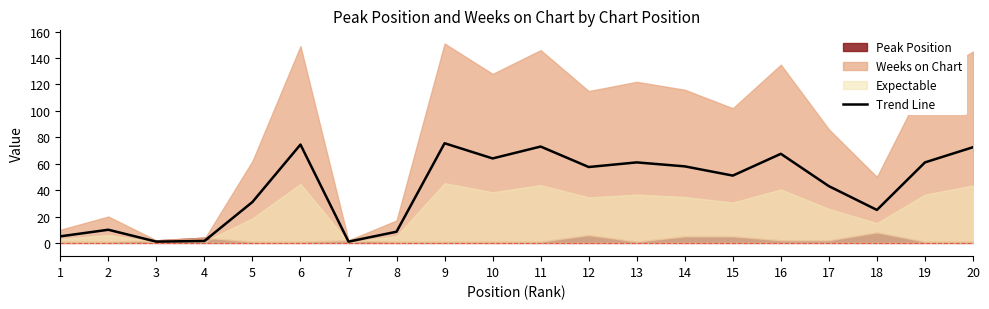

How many points are lower than both their immediate neighbors (excluding endpoints)?

6